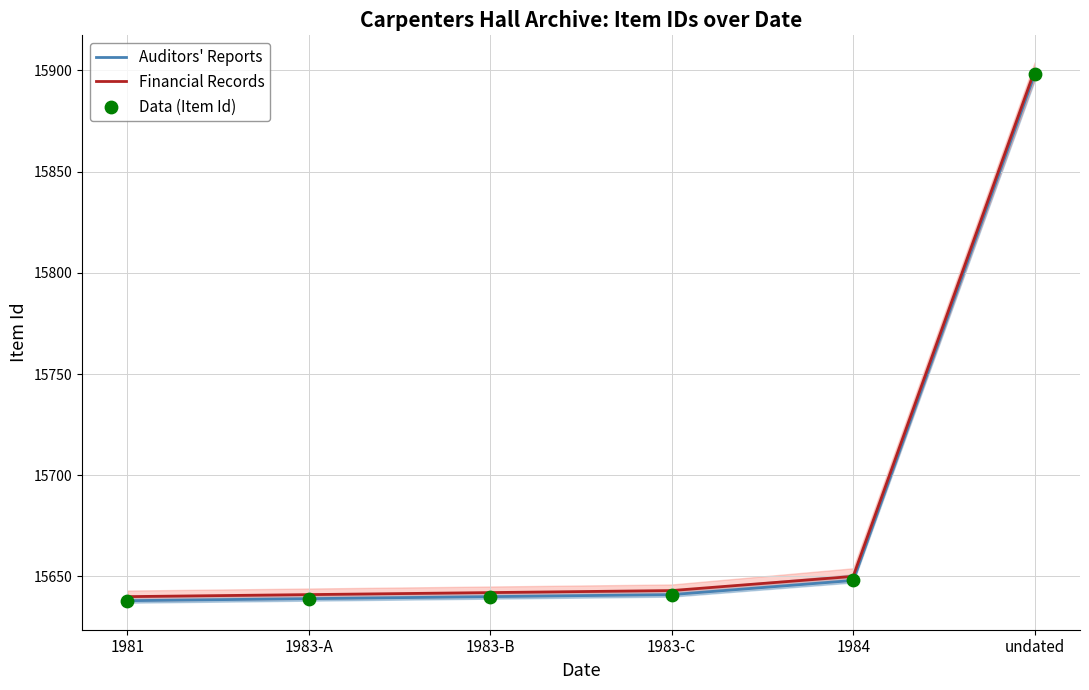

Which series contains the highest Y value?

Financial Records